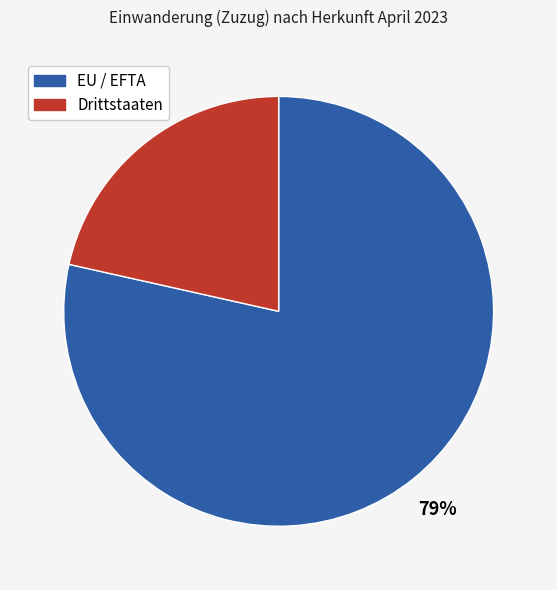

How many segments does this pie chart have?

2